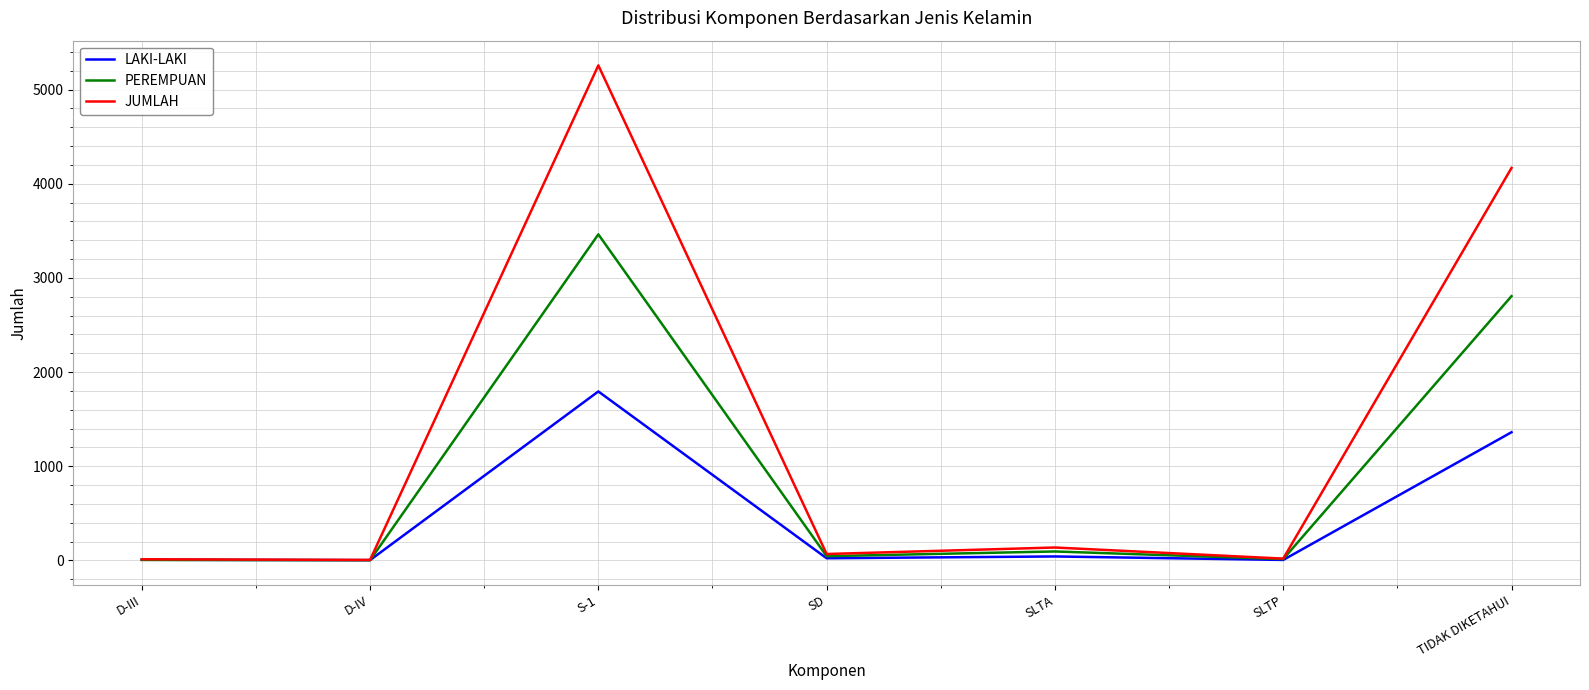

Does the chart have visible grid lines?

Yes